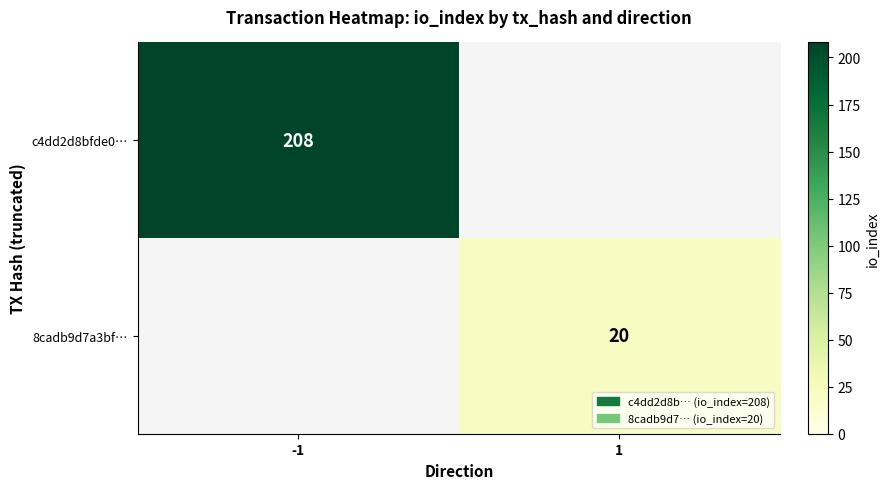

The value of c4dd2d8bfde0… at -1 is 208. True or false?

True